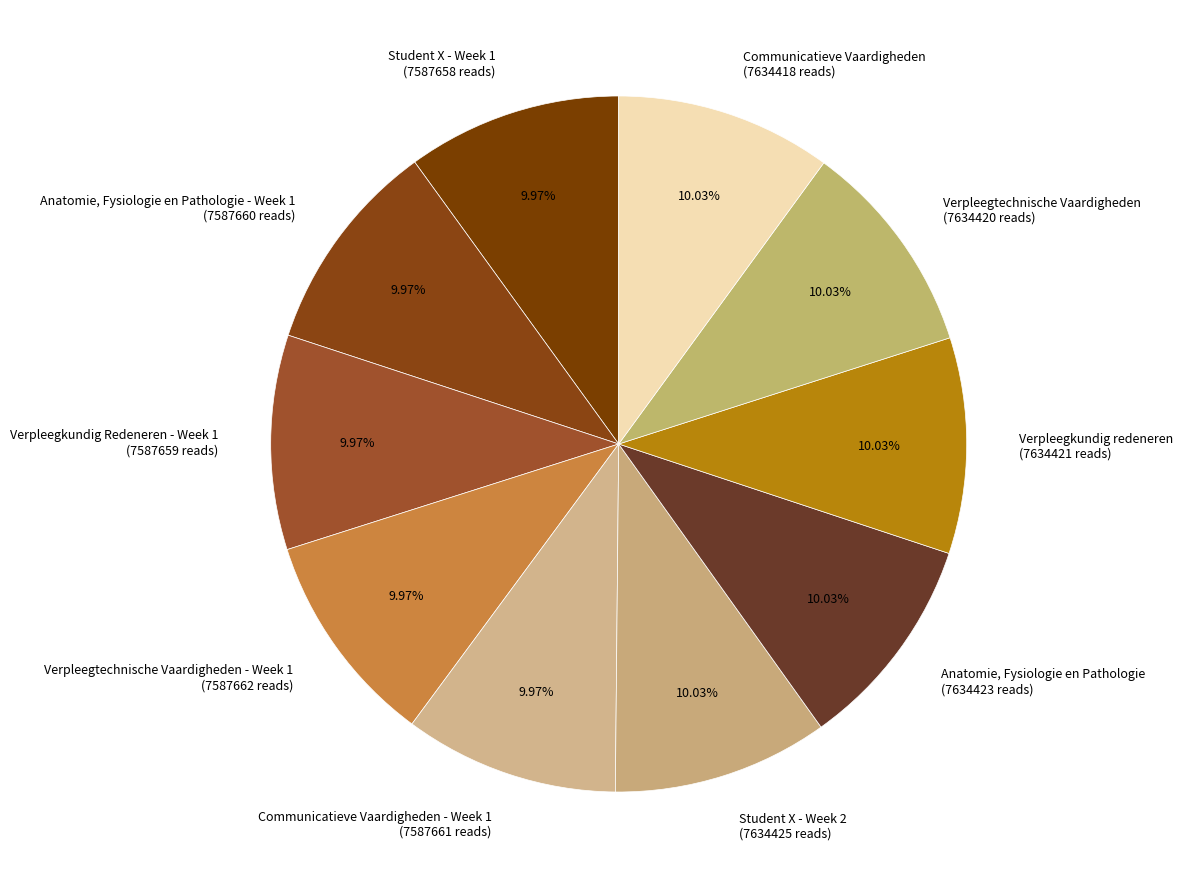

Combined, do Student X - Week 1 (7587658 reads) and Communicatieve Vaardigheden (7634418 reads) account for over 50%?

No